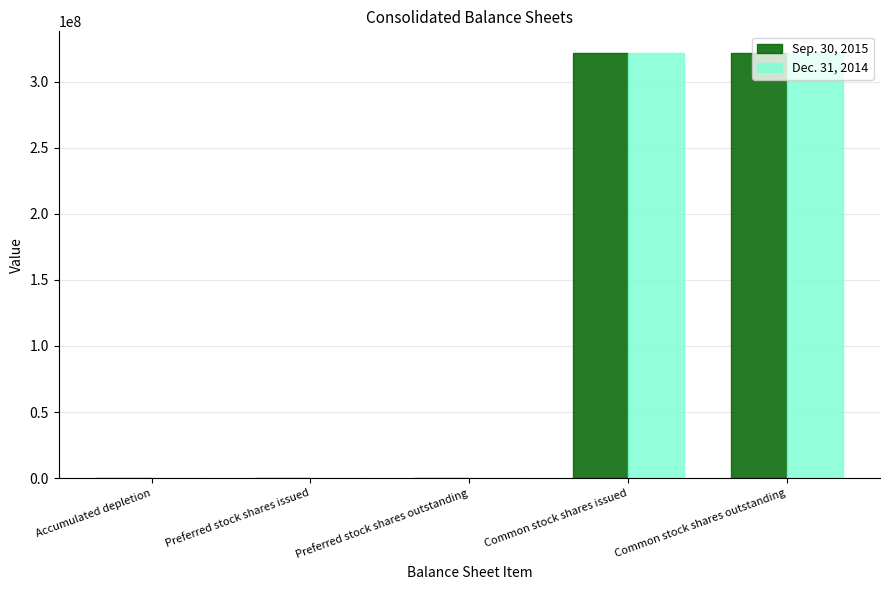

The Dec. 31, 2014 series shows 0 at Preferred stock shares issued. True or false?

True